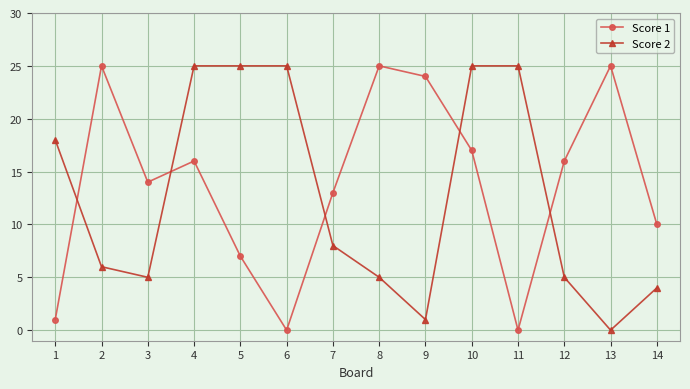

What is the difference between the maximum and minimum values in the Score 2 series?

25